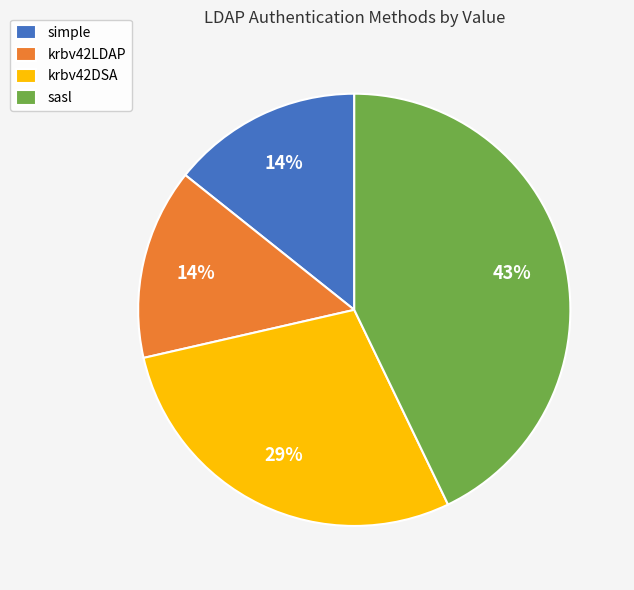

Is there a majority slice in this chart?

No